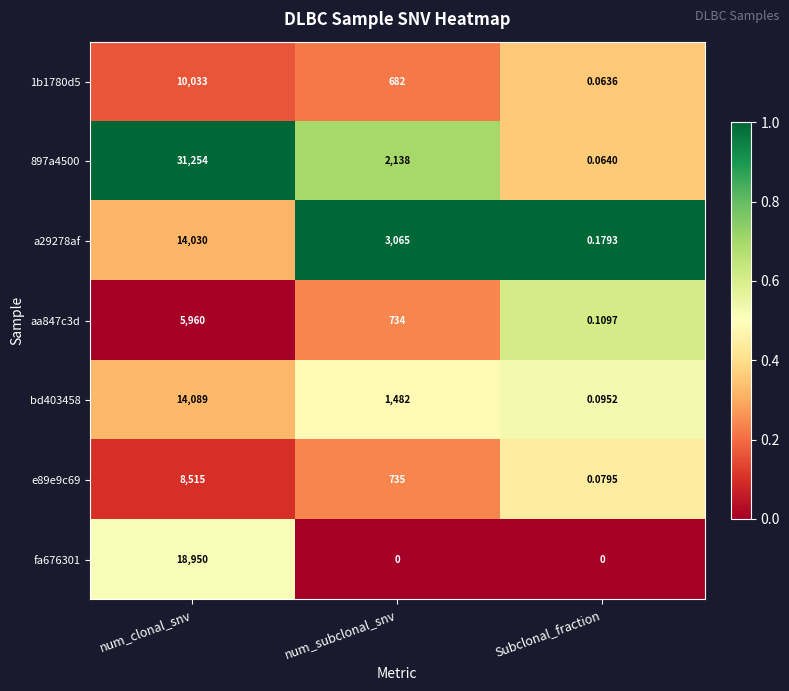

Rank the series by their maximum value, from highest to lowest.

897a4500, fa676301, bd403458, a29278af, 1b1780d5, e89e9c69, aa847c3d